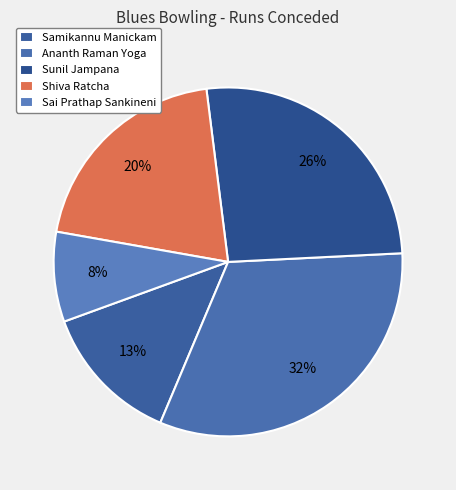

Between Sunil Jampana and Samikannu Manickam, which is larger?

Sunil Jampana